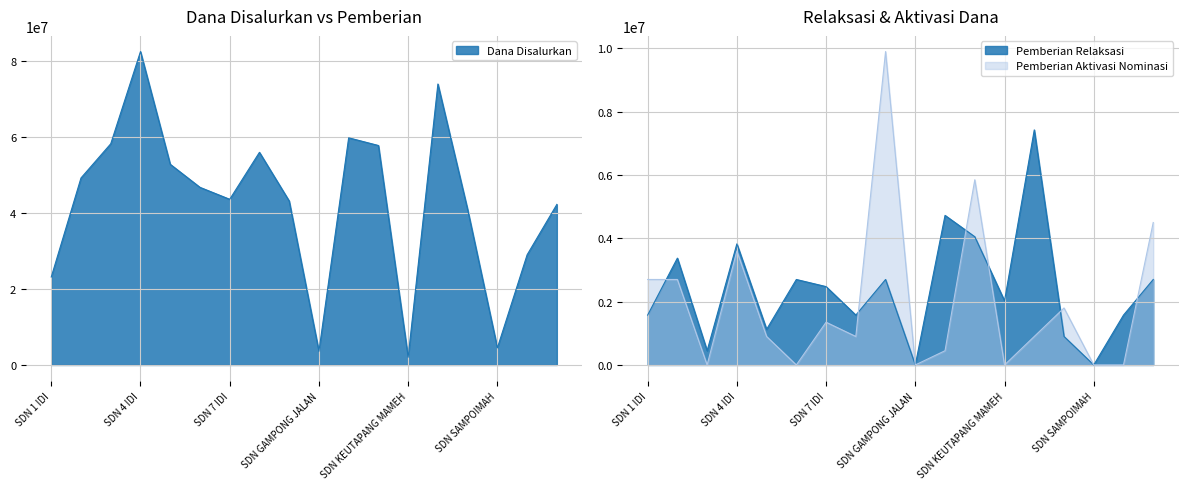

What is the label of the 1st point from the right?

SDN TEUPIN BATEE